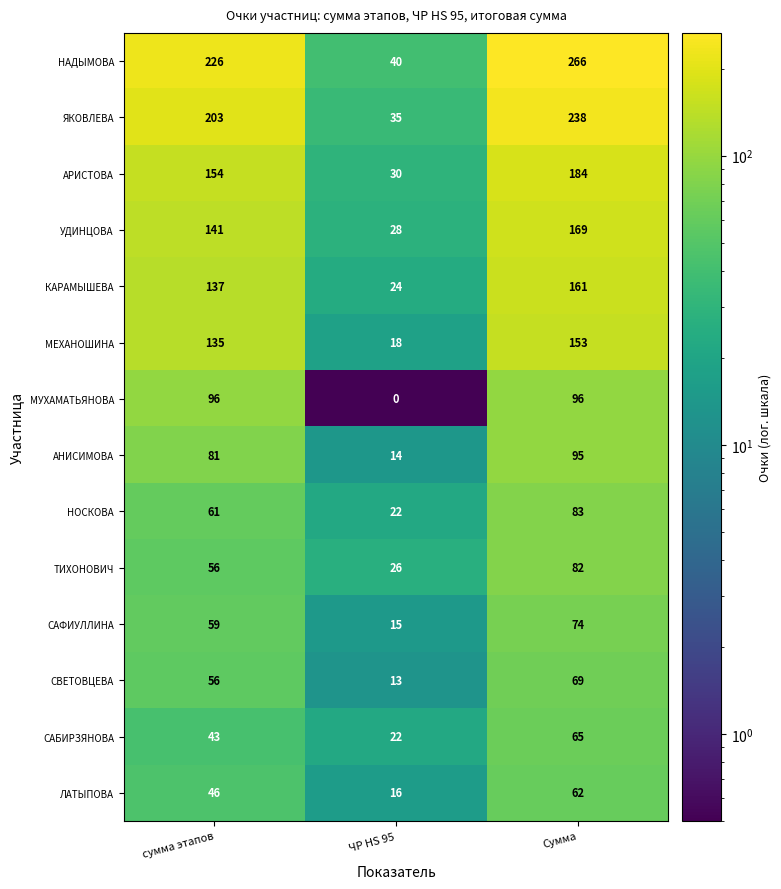

Count the number of data series in this chart.

14